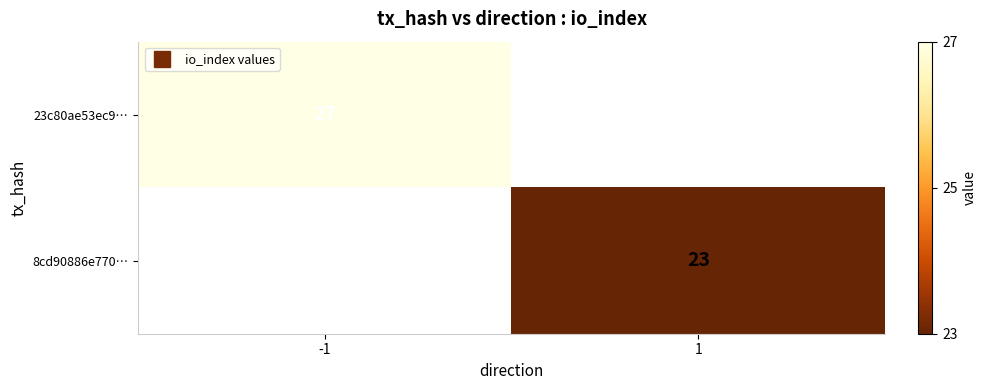

At which label is 23c80ae53ec9… closest to 27?

-1